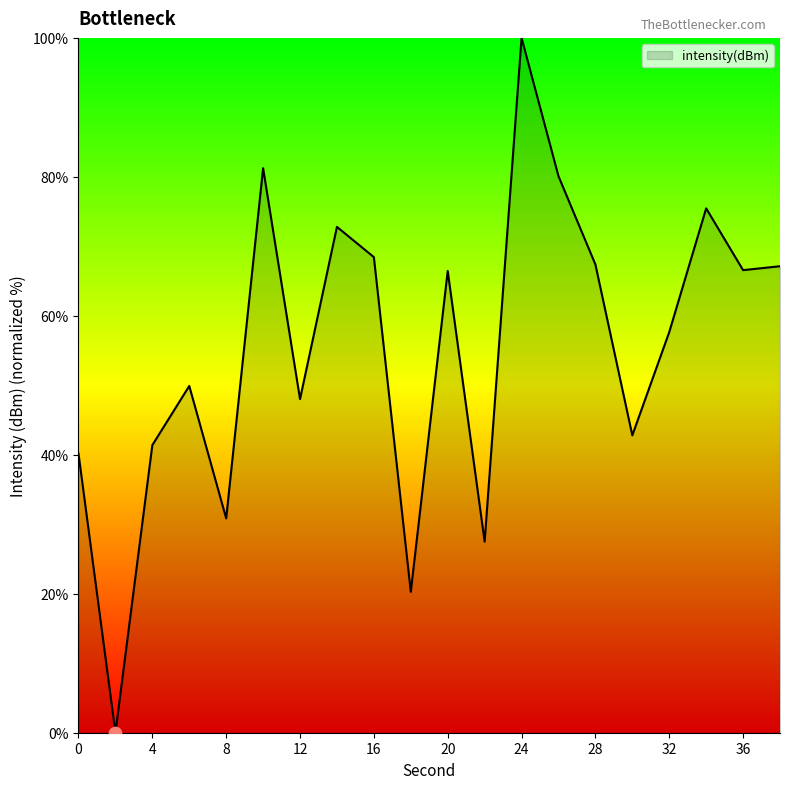

What is the difference between the maximum and minimum values?

100.0